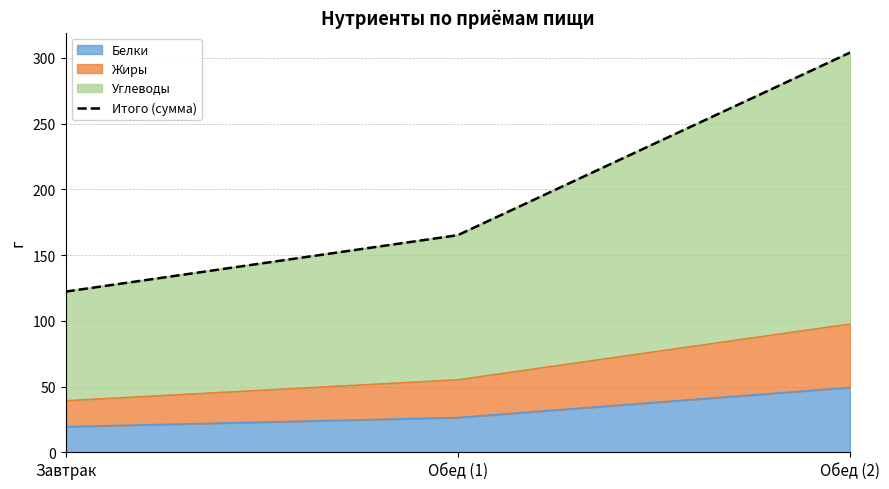

What is the difference between the values at Обед (1) and Завтрак?

42.9